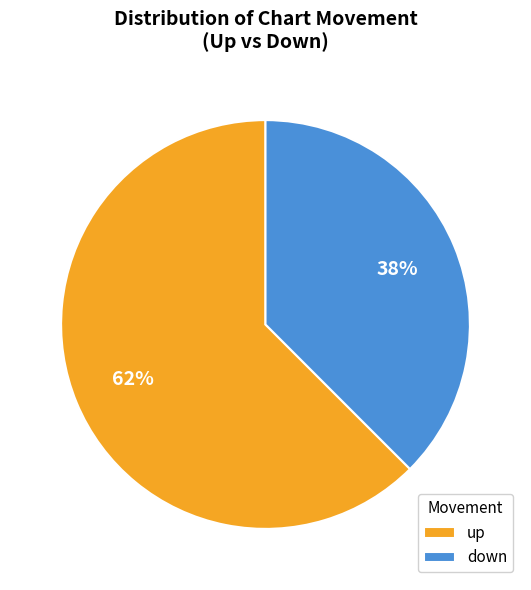

Does down account for over 50% of the chart?

No